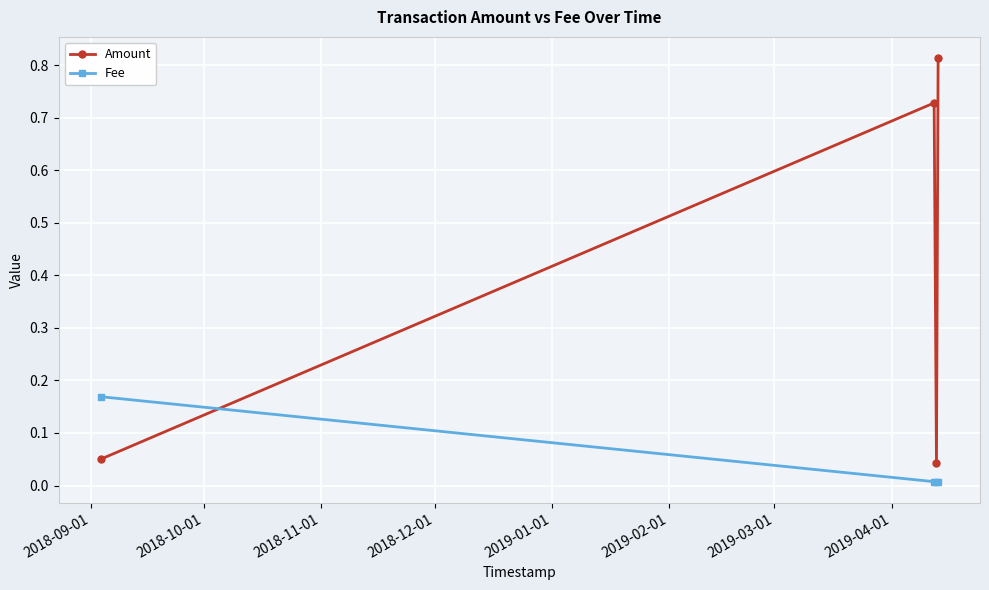

What is the average value of the Amount series?

0.4